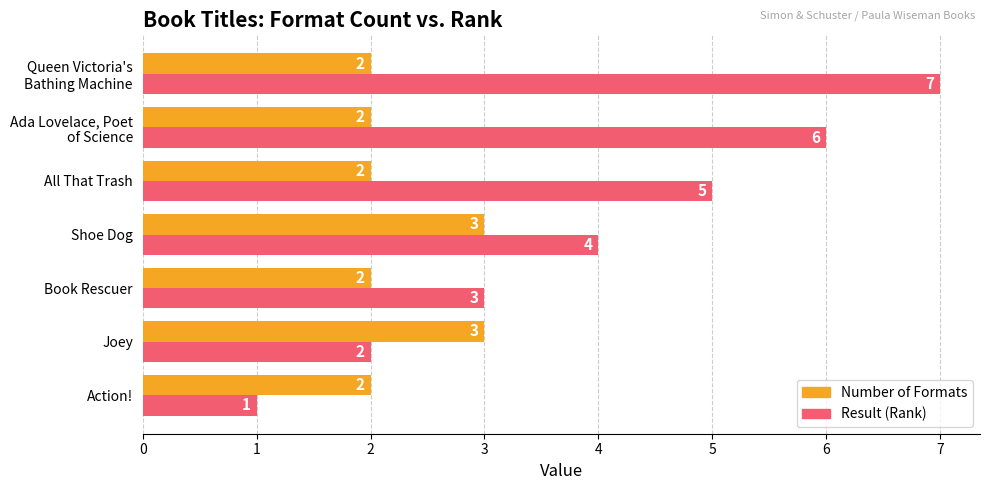

True or false: Result (Rank) has a value of 4 at Shoe Dog.

True